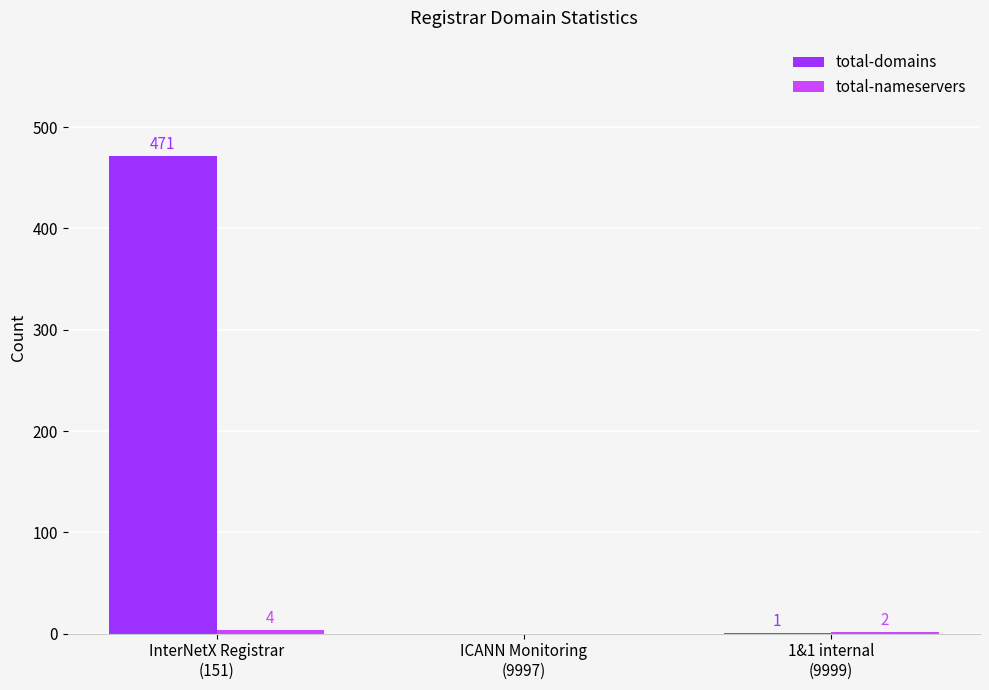

What is the sum of all total-domains values?

472